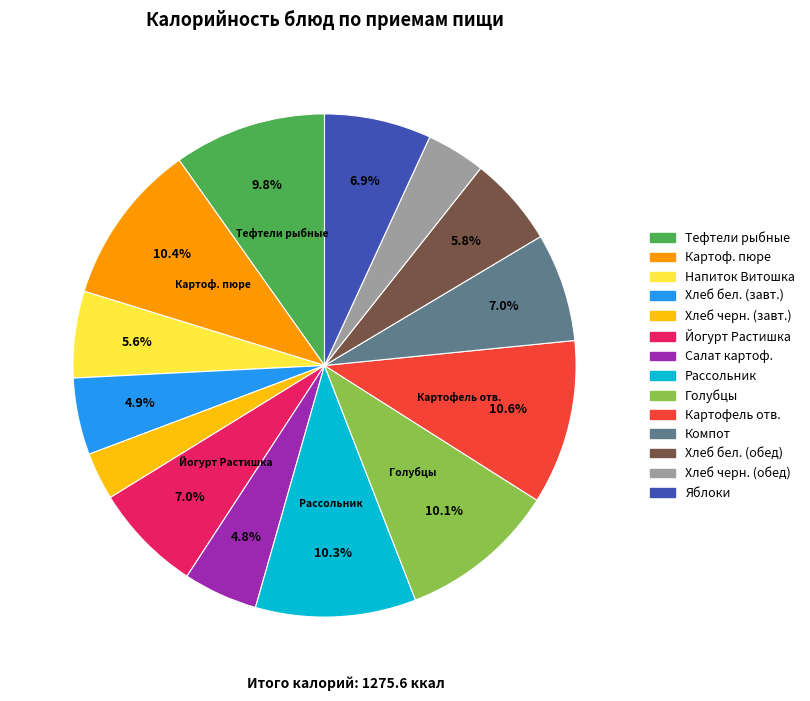

Does any single category account for the majority?

No